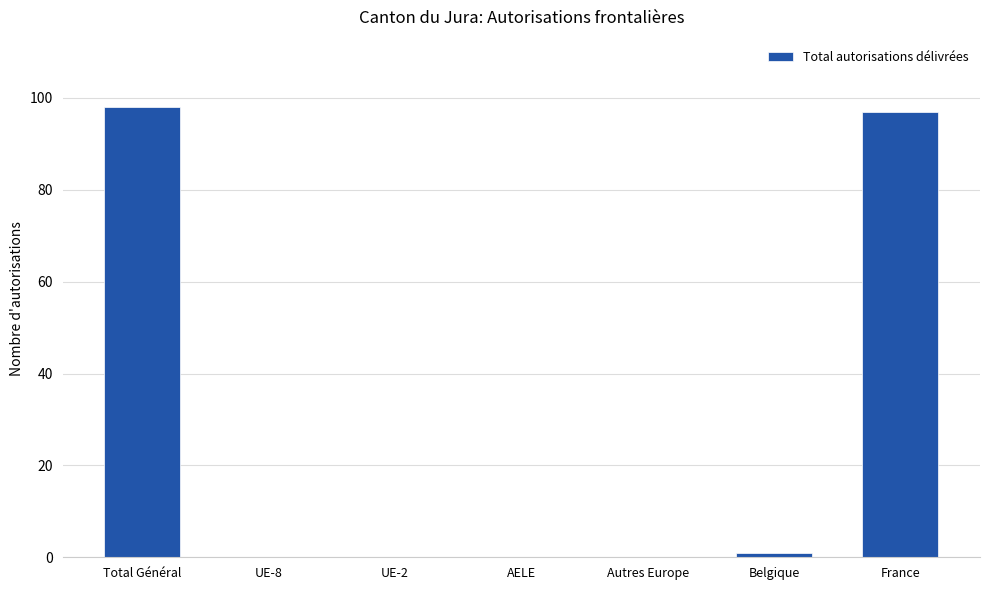

Is it true that the value at UE-2 is 0?

True